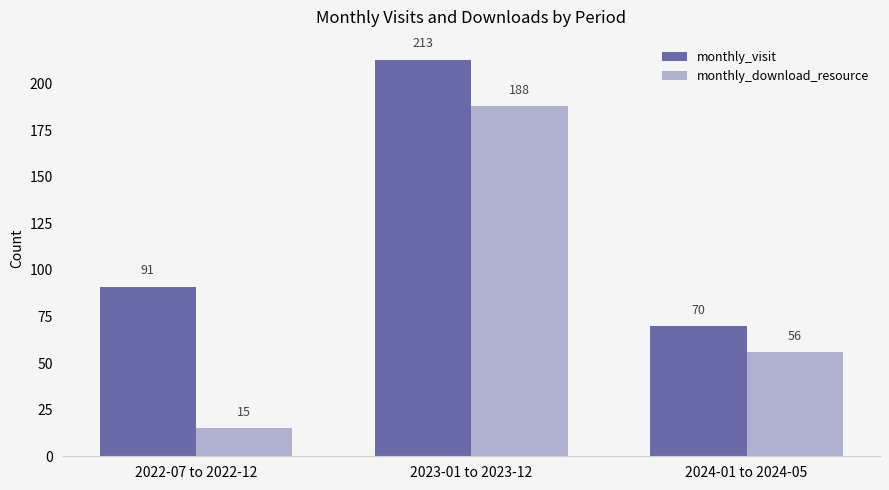

Rank the categories by monthly_download_resource value from highest to lowest.

2023-01 to 2023-12, 2024-01 to 2024-05, 2022-07 to 2022-12